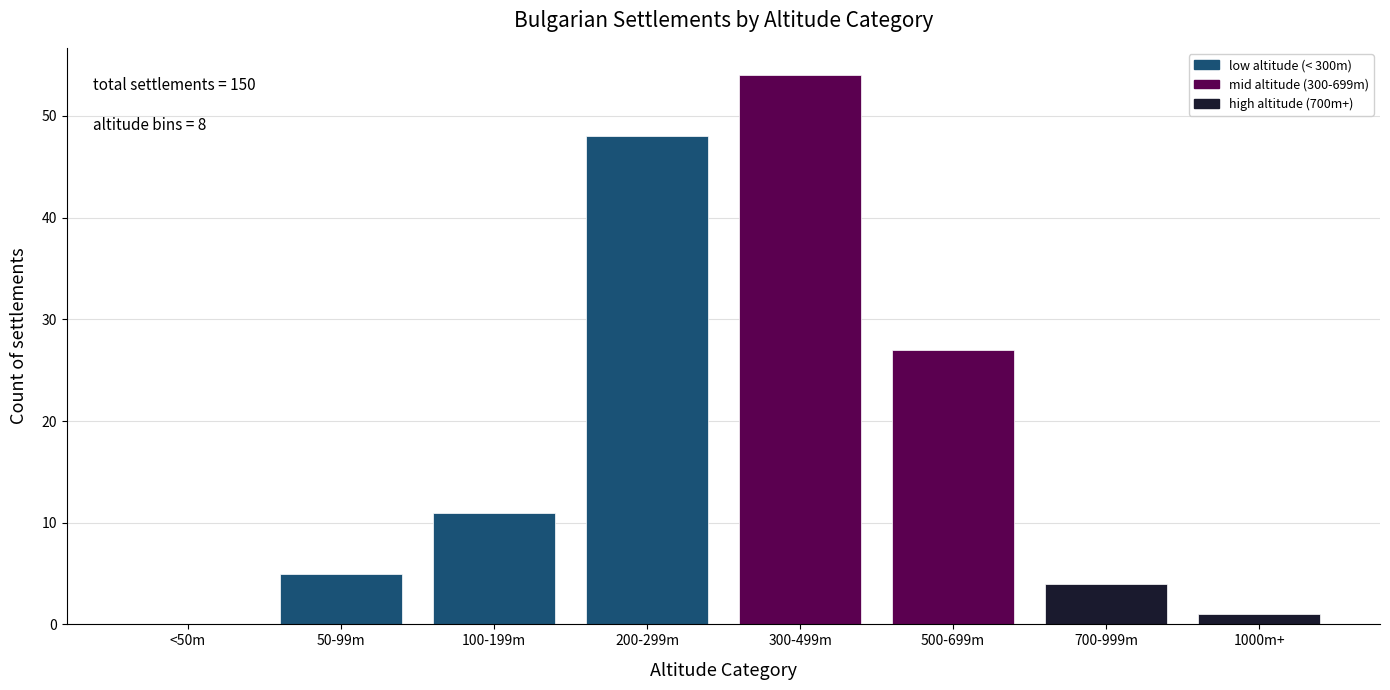

Reading right to left, extract all data points from this chart.

1000m+=1	700-999m=4	500-699m=27	300-499m=54	200-299m=48	100-199m=11	50-99m=5	<50m=0